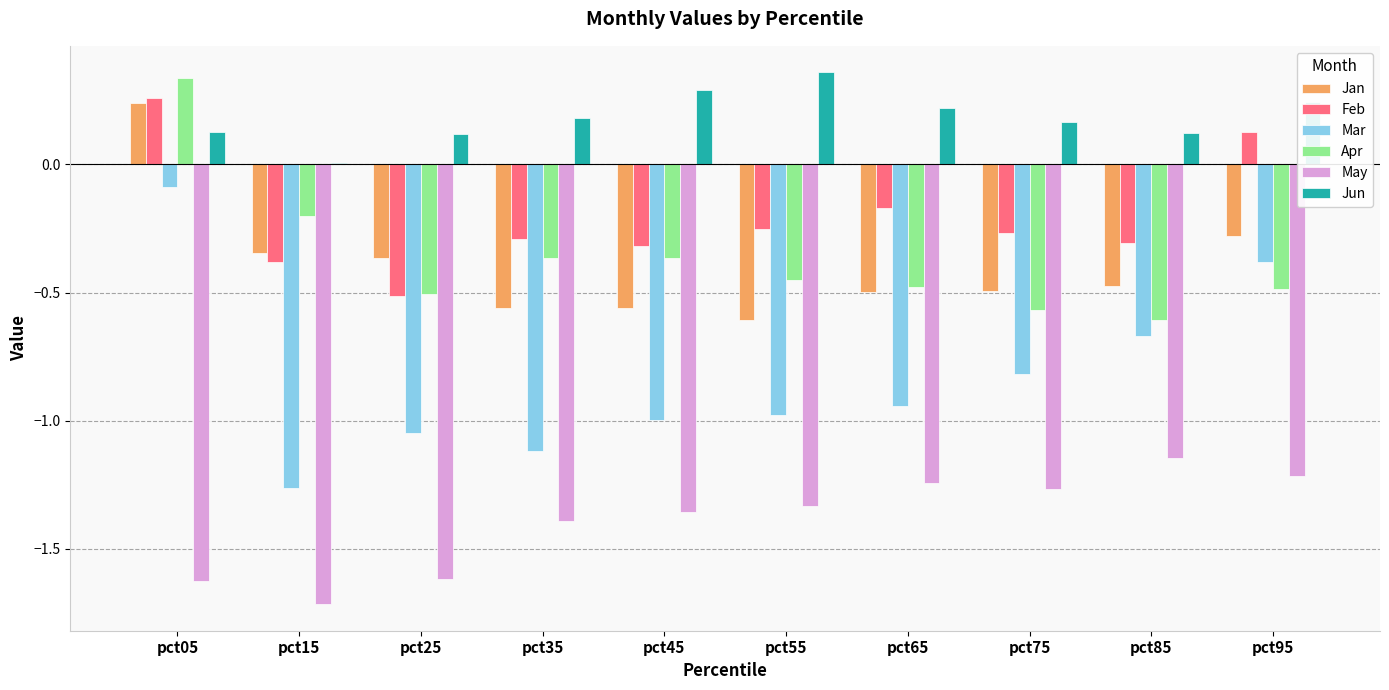

Which series changed the most between pct25 and pct65?

May